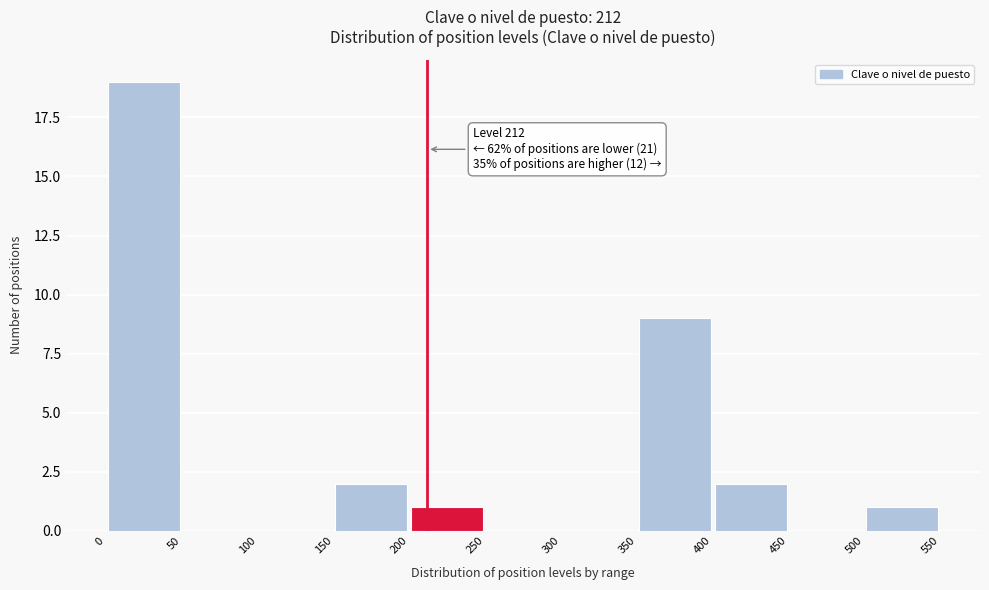

Which range on the x-axis has the tallest bar?

0 to 50